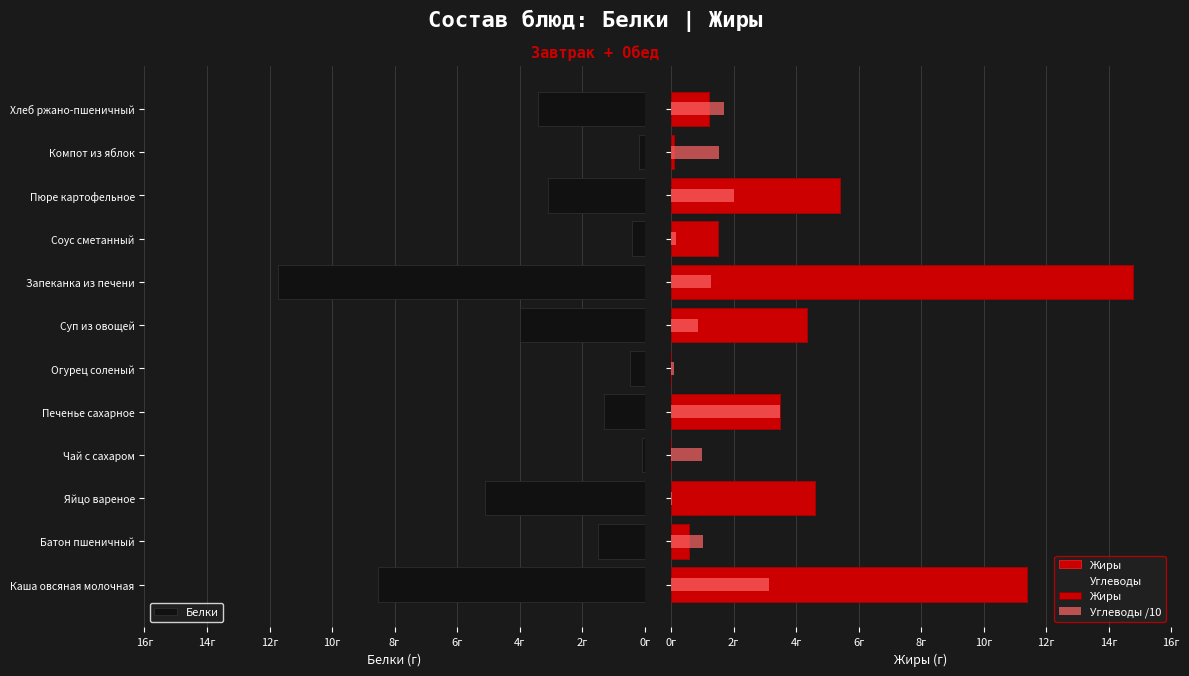

Which series has the largest total across all categories?

Жиры